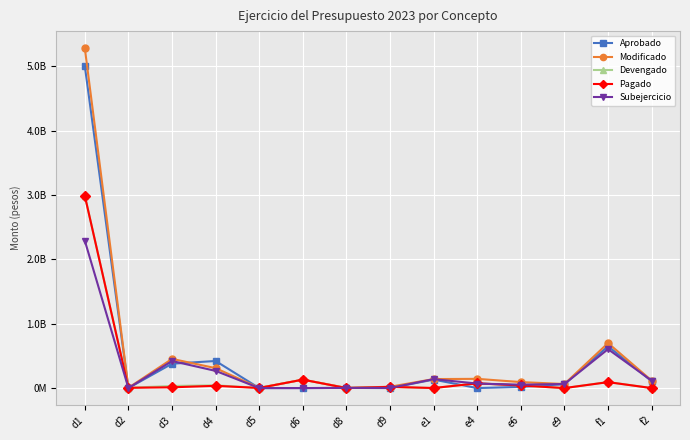

What are all the series names shown in the legend?

Aprobado, Modificado, Devengado, Pagado, Subejercicio